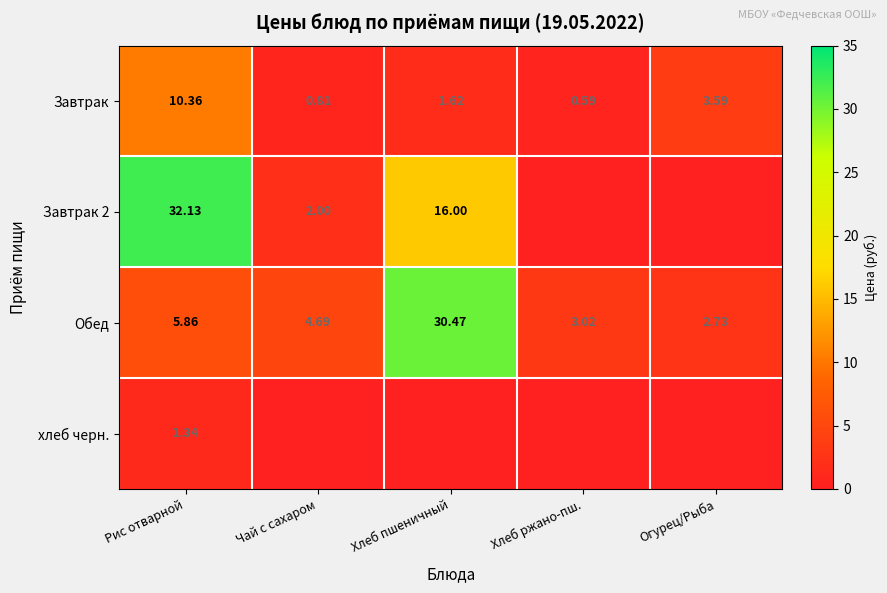

At which label does Обед reach its minimum?

Огурец/Рыба